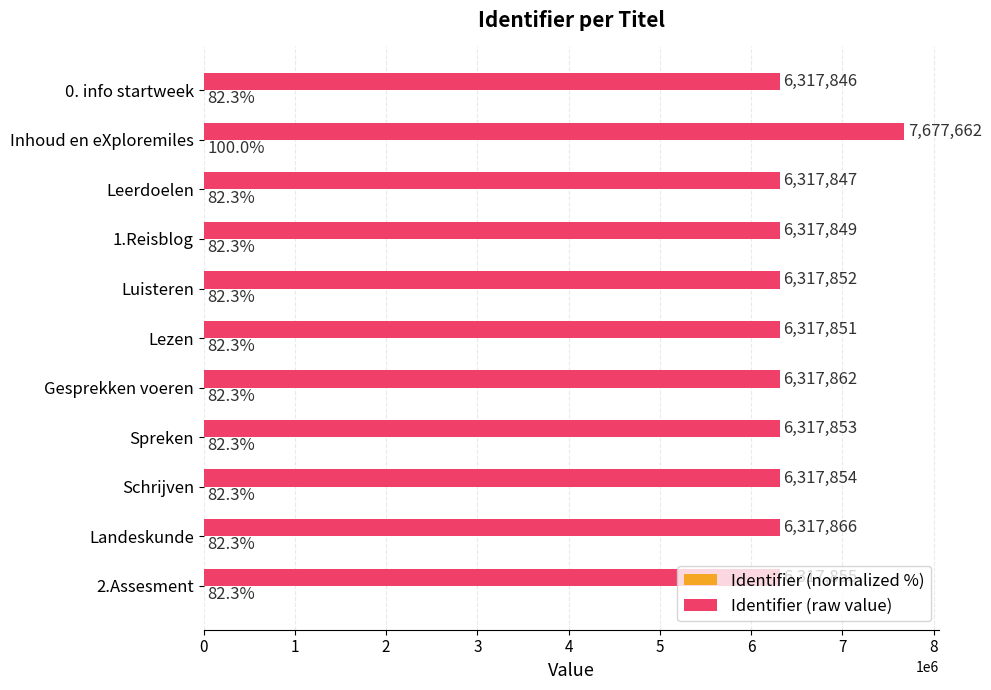

What is the maximum value shown in the chart?

7677662.0